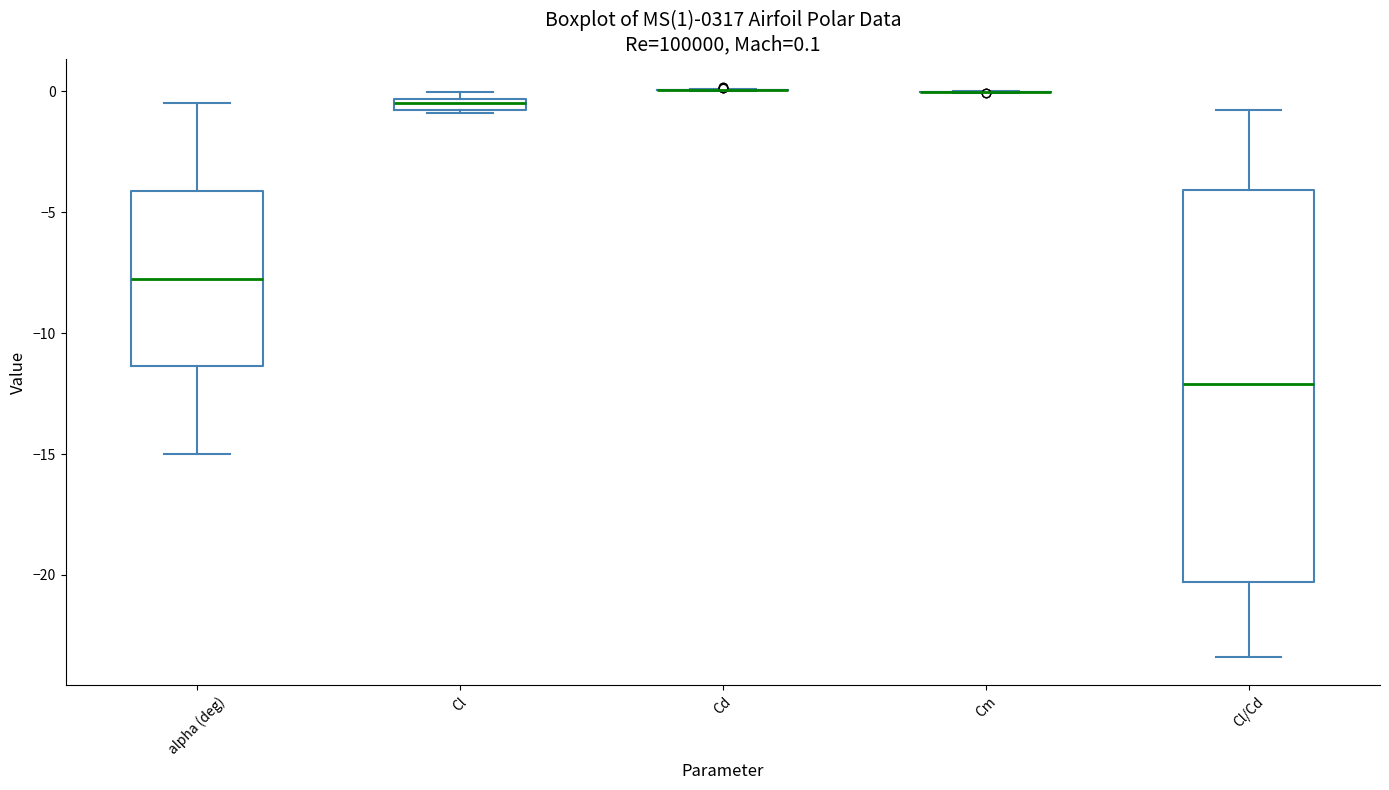

Which box is the tallest, from its lower edge to its upper edge?

Cl/Cd